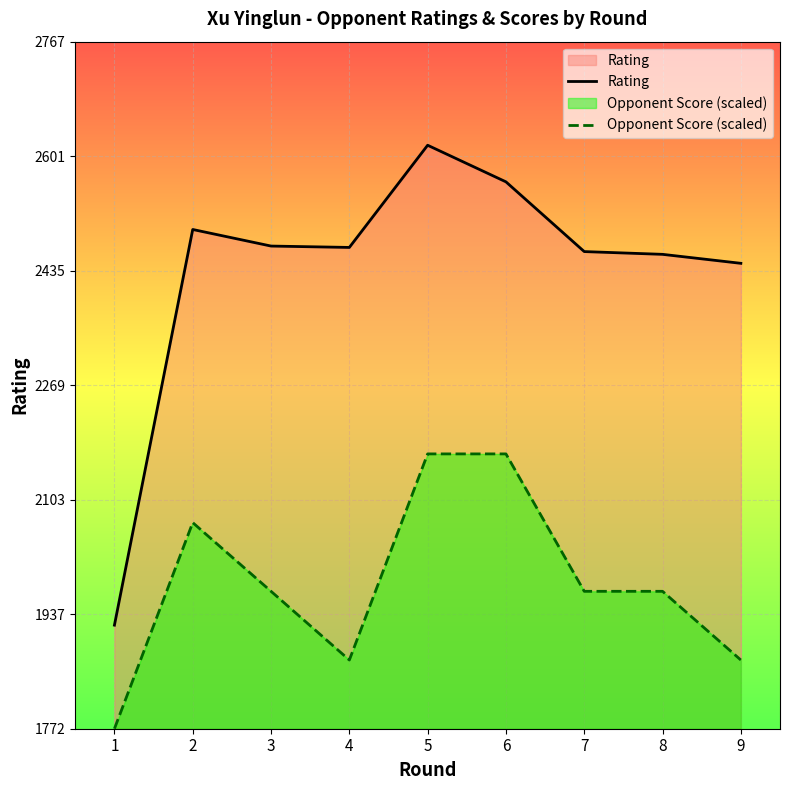

What is the total value across all series at 3?

4442.0